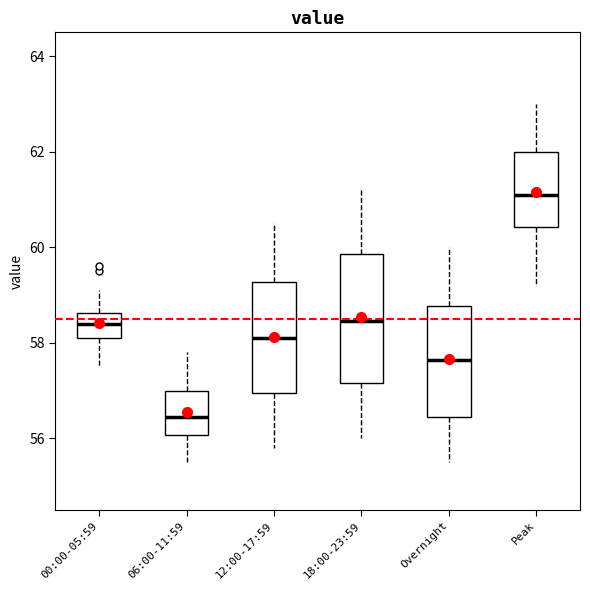

Where does the lower whisker of the box for Overnight end on the y-axis? The values are not printed on the chart, so give them approximately, as read against the axis.

55.6